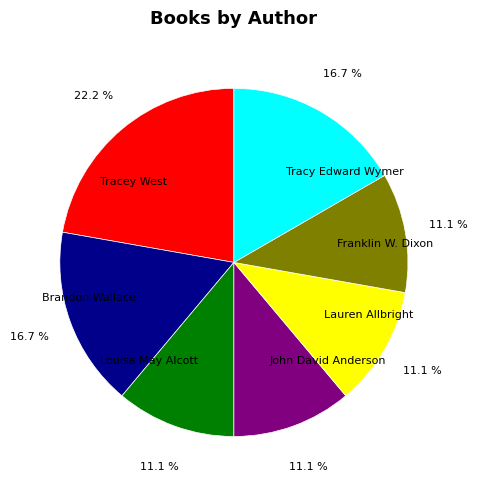

How many slices are in this pie chart?

7